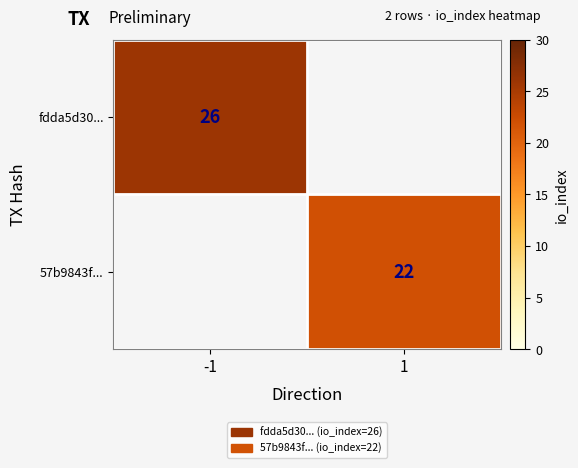

How many data points does each series have?

2